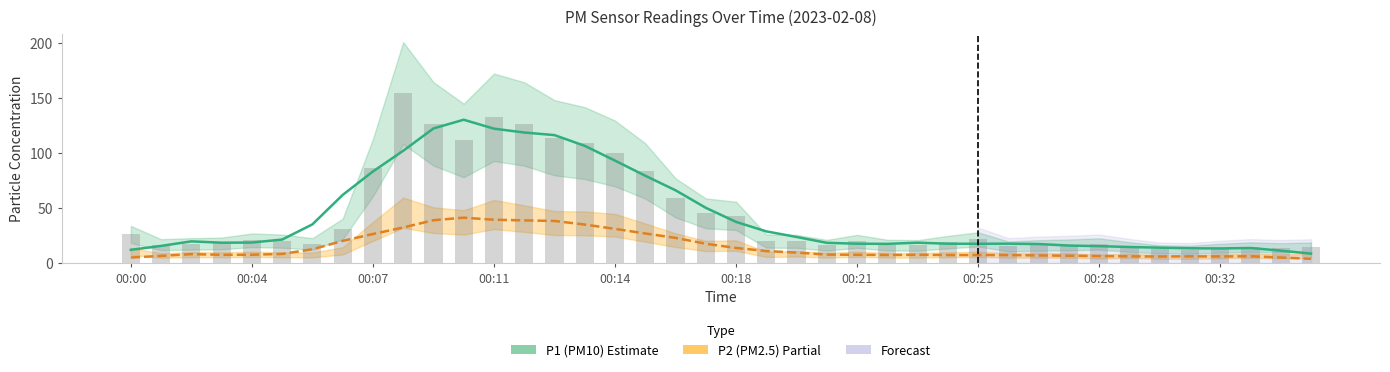

Rank the series by their average value, from highest to lowest.

P1 (PM10), P2 (PM2.5)